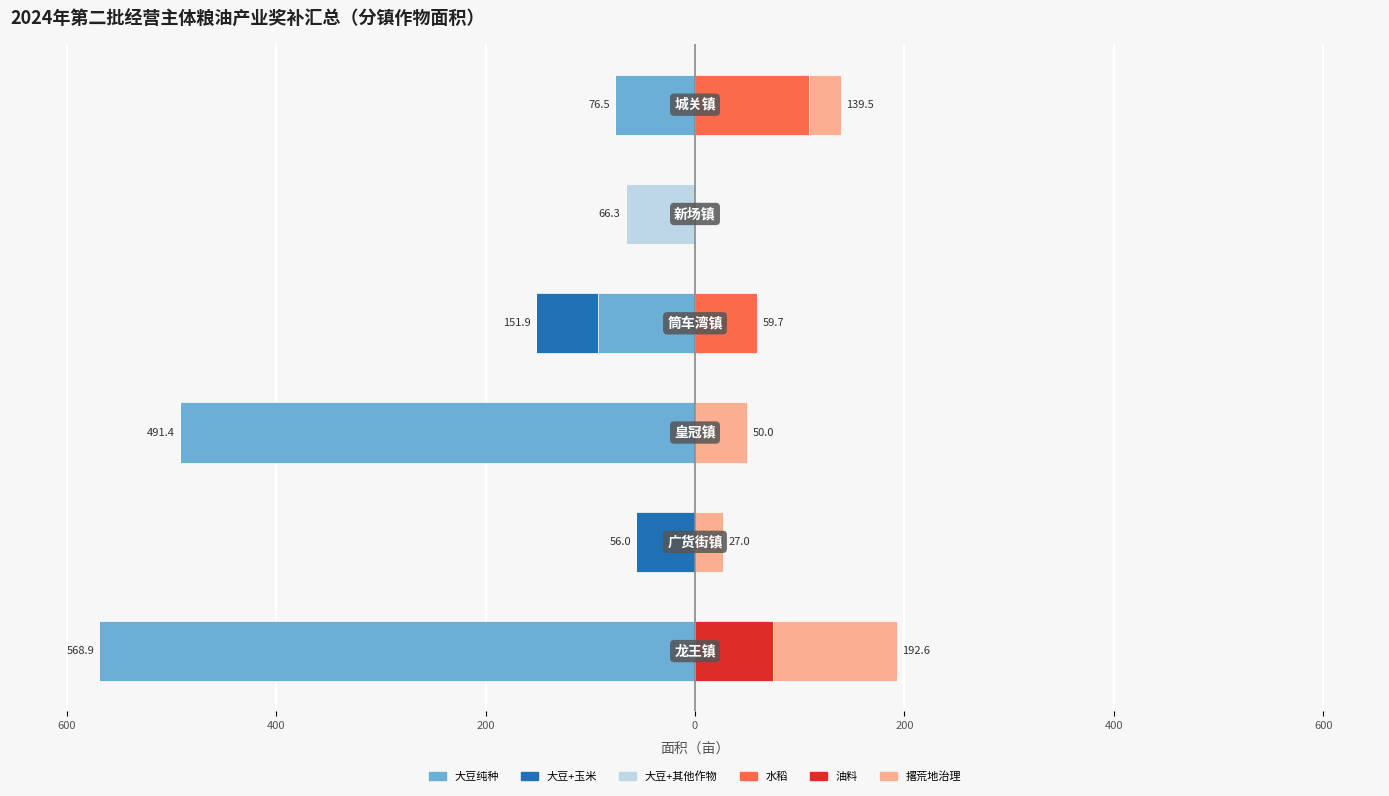

How many groups of bars are there?

6